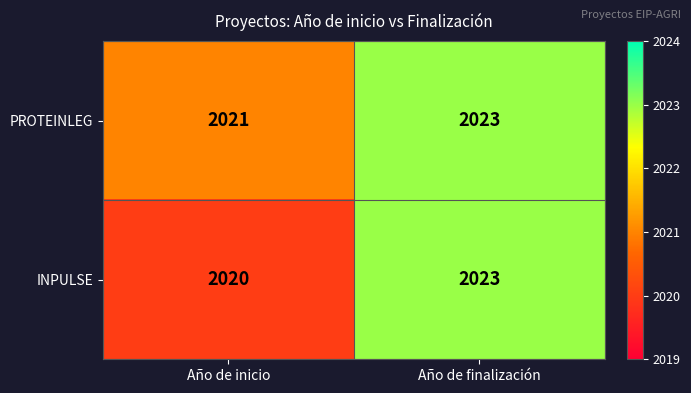

What is the sum of the PROTEINLEG values at Año de inicio and Año de finalización?

4044